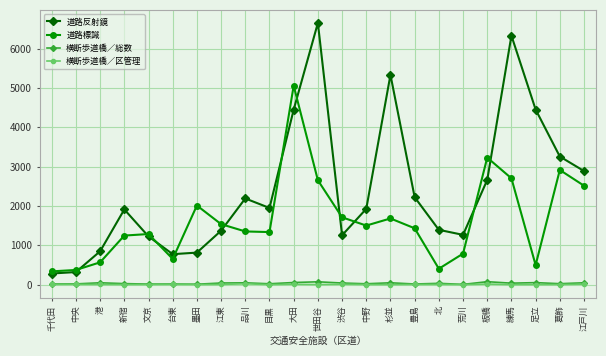

Which series changed the most between 品川 and 練馬?

道路反射鏡